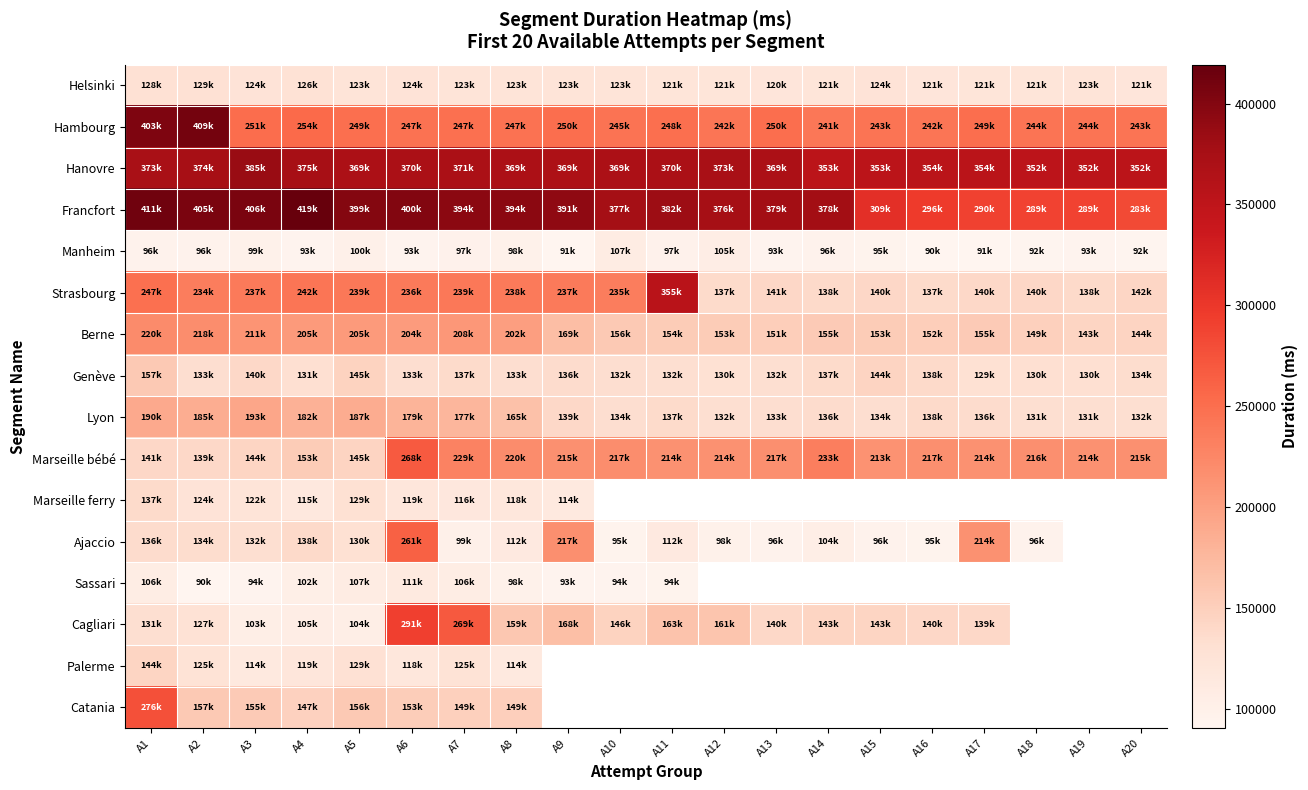

What is the difference between the highest and lowest values at A20?

259957.0